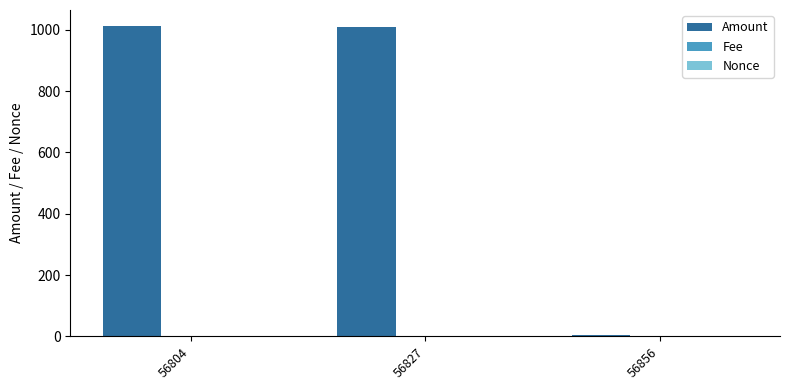

How many groups of bars are there?

3